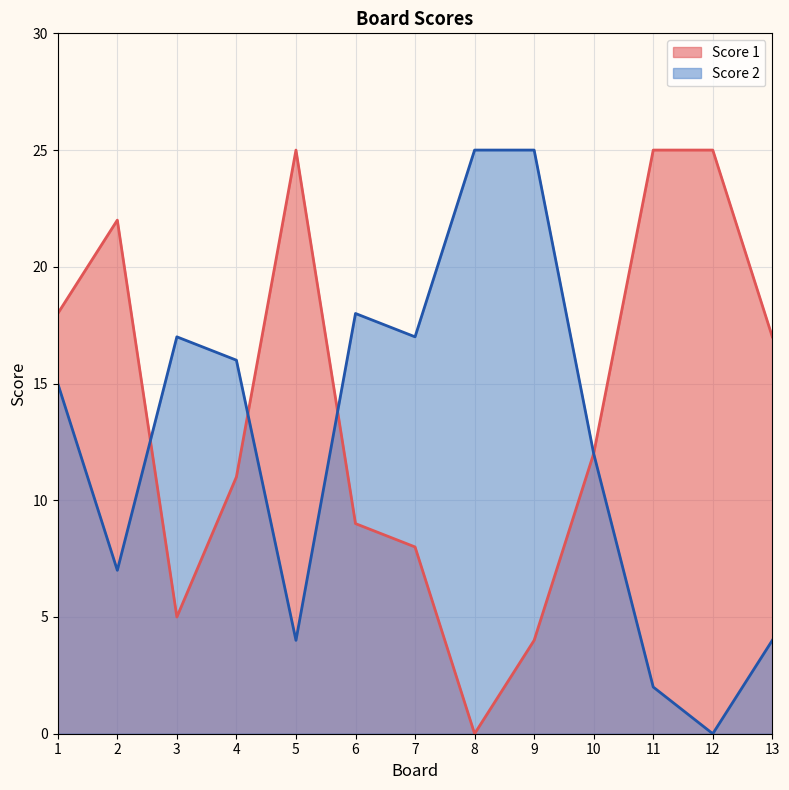

What is the sum of the Score 2 values at 3 and 7?

34